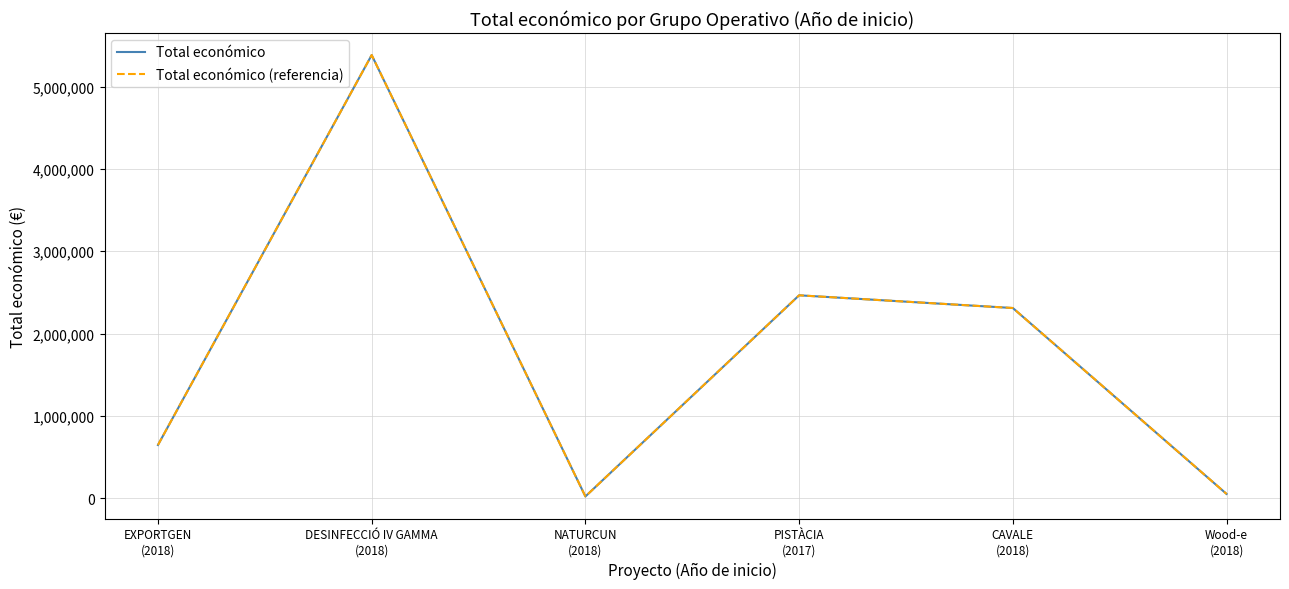

What is the smallest value displayed?

19478